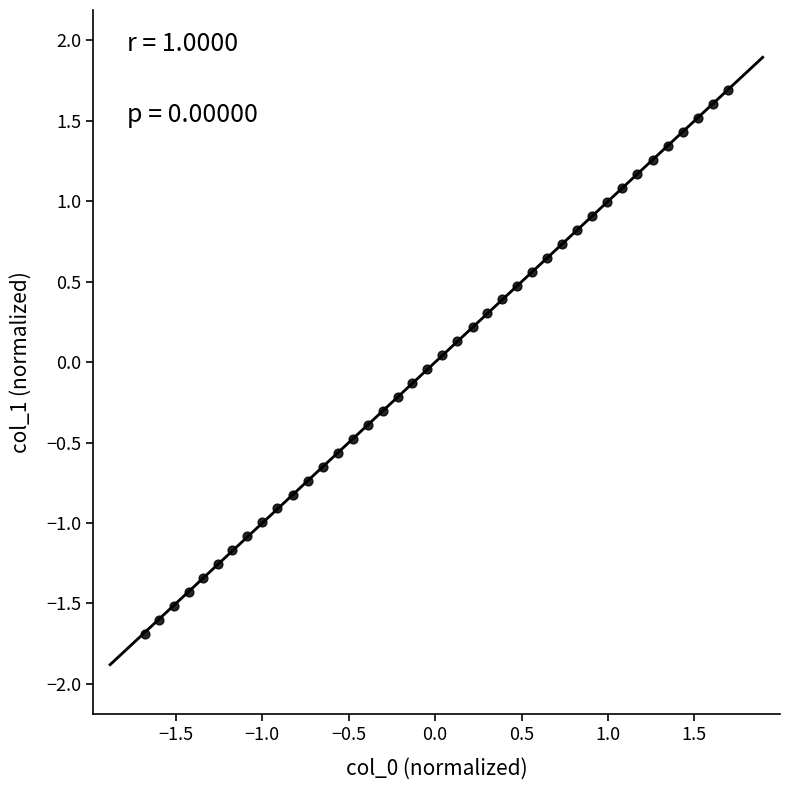

What is the range of Y values (max minus min)?

3.4